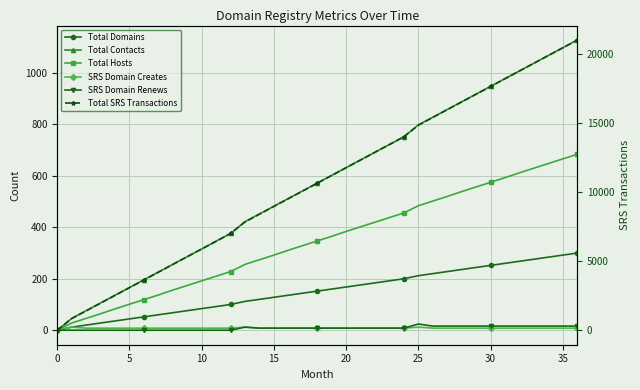

Where is SRS Domain Renews nearest to the value 12?

13